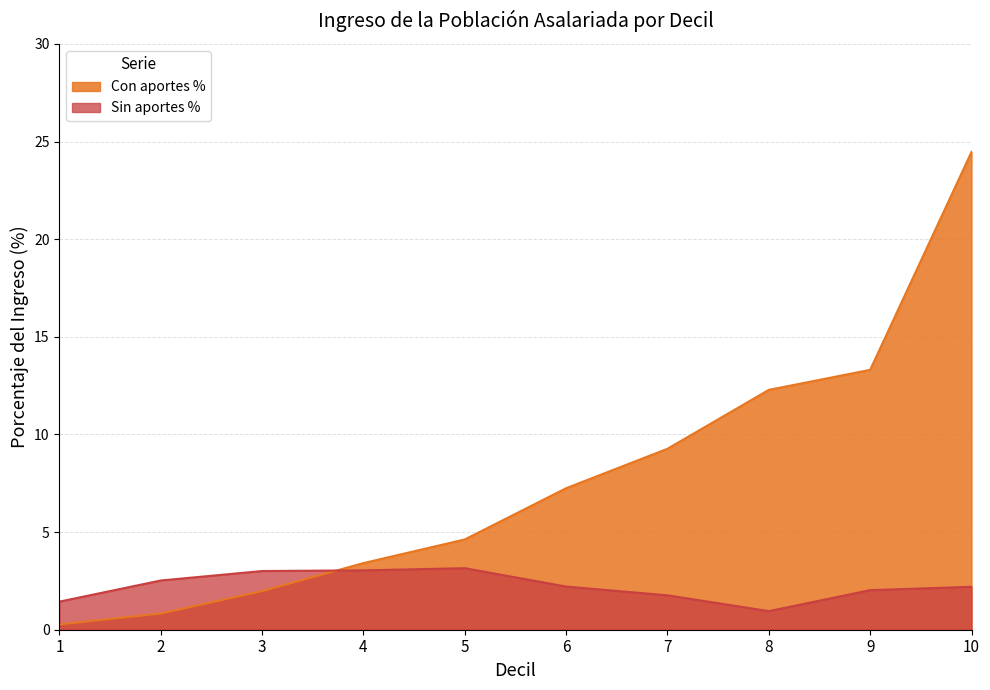

What is the sum of all Sin aportes (Total) values?

22.3